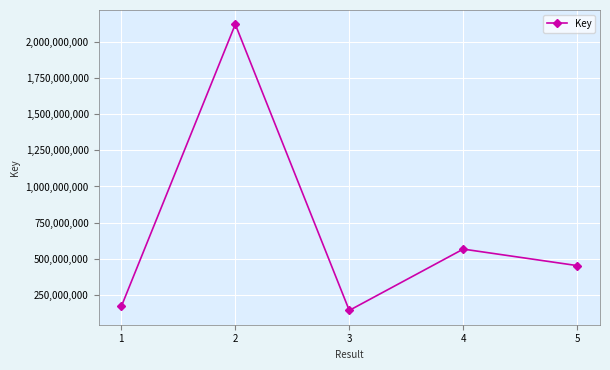

True or false: the data shows 567774897 at 4.

True